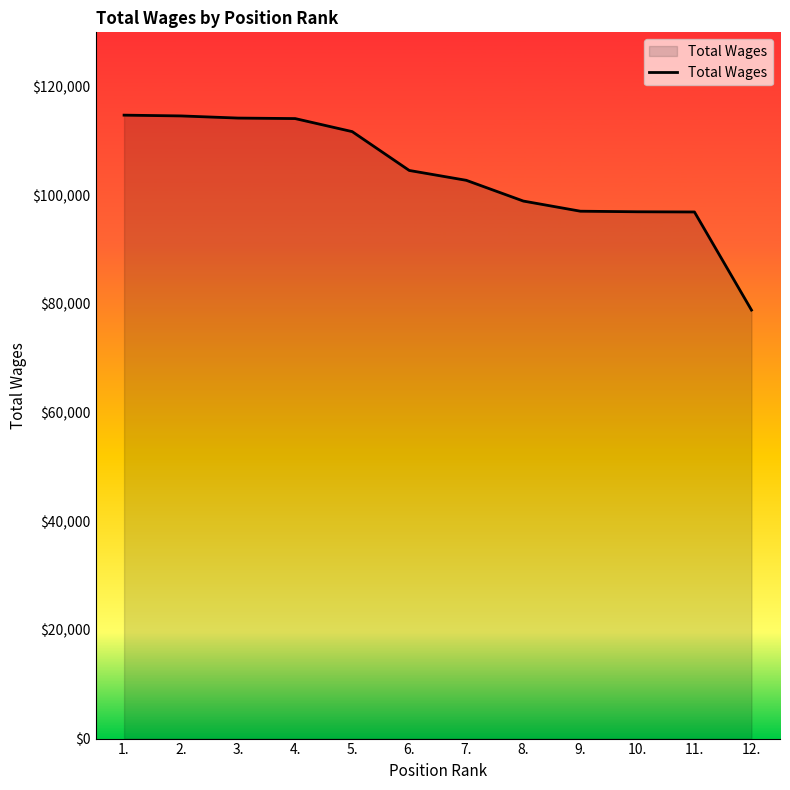

What value does the data have at 6.?

104576